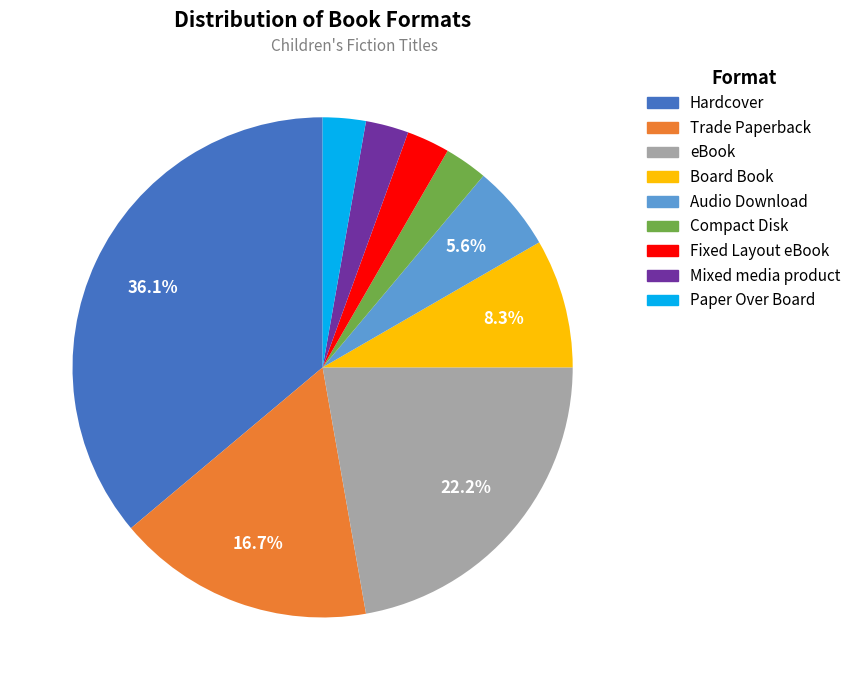

Is it true that Mixed media product is 3% of the pie?

True